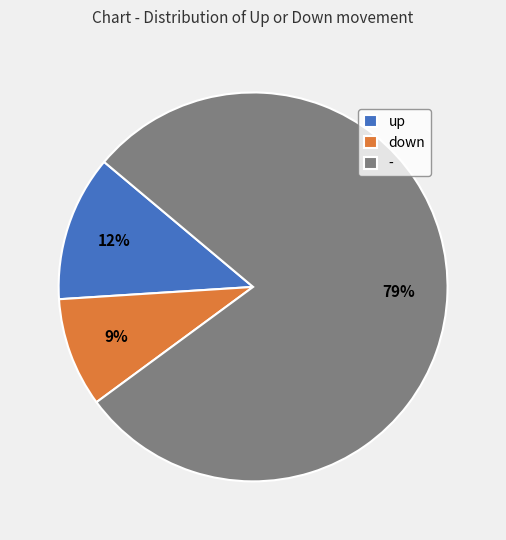

True or false: - accounts for 87% of the total.

False